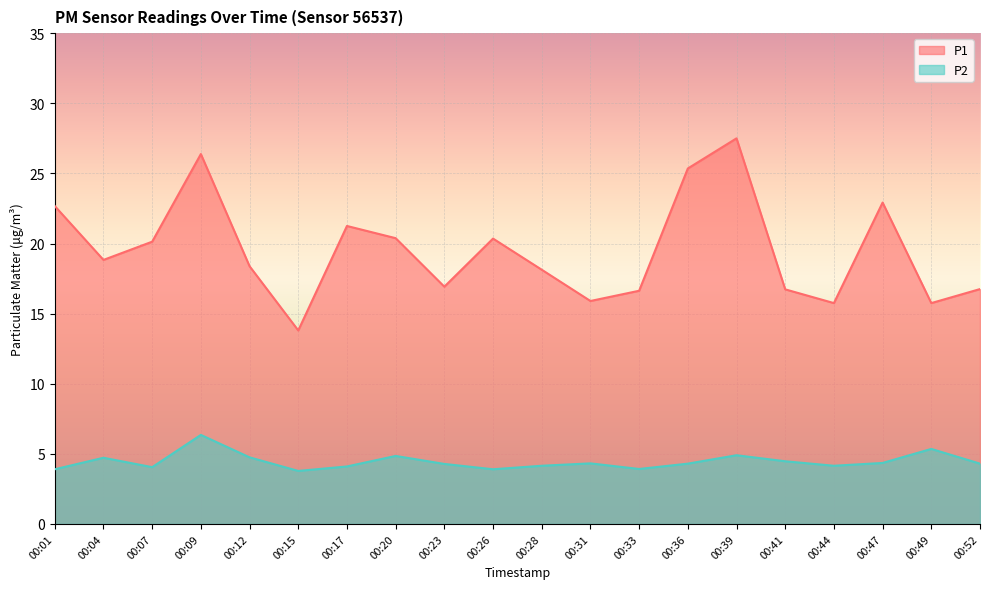

What is the lowest value of the P2 series?

3.8